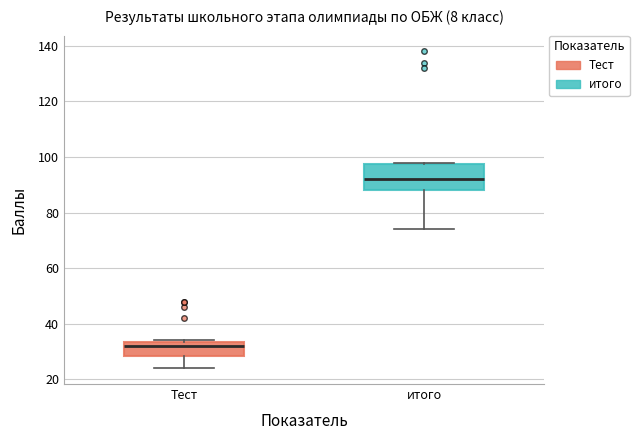

Which box has the lowest median line?

Тест